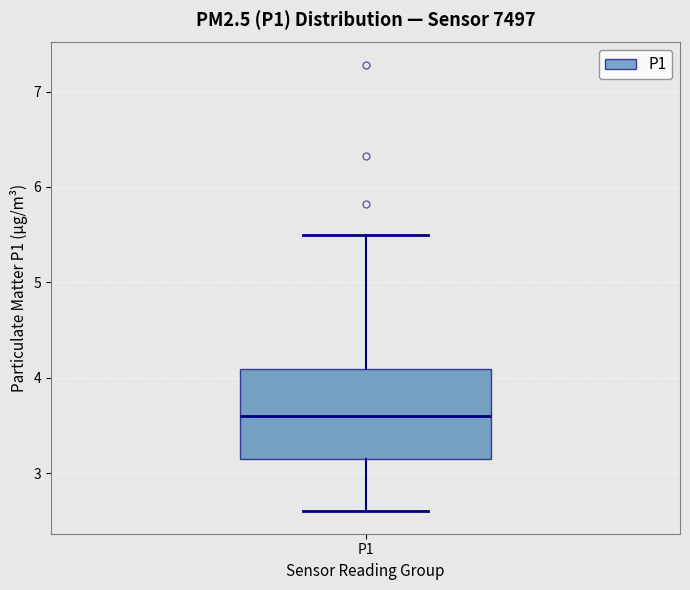

Read this box plot against the y-axis: the position of the median line, the range covered by the box, and the ends of both whiskers. The values are not printed on the chart, so give them approximately, as read against the axis.

median 3.6, box 3.2 to 4.1, whiskers 2.6 to 5.5